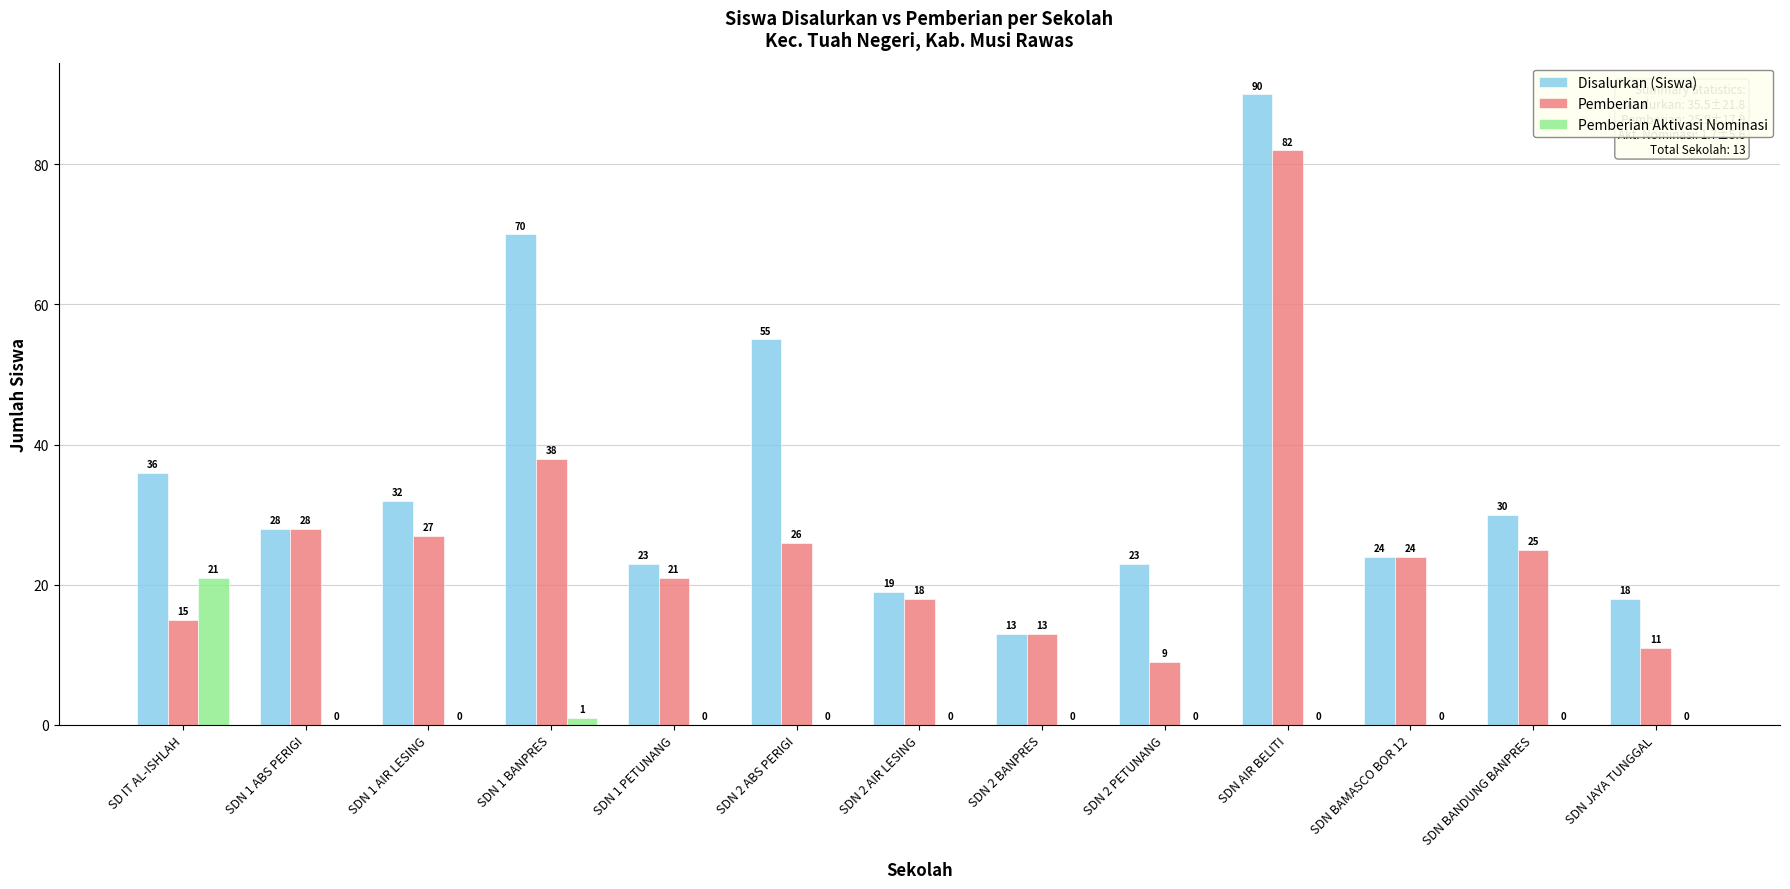

What is the spread (max minus min) of values at SDN BAMASCO BOR 12?

24